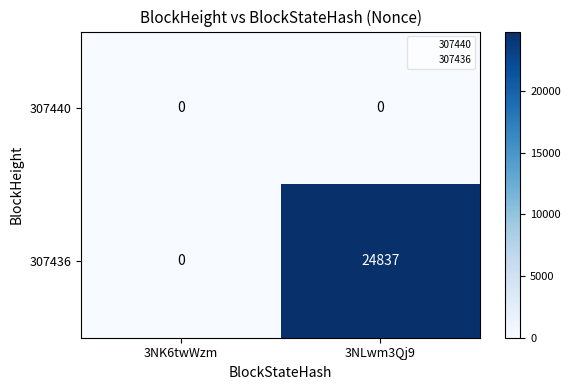

Reading left to right, list all the values displayed in this chart.

307440: 0	0
307436: 0	24837